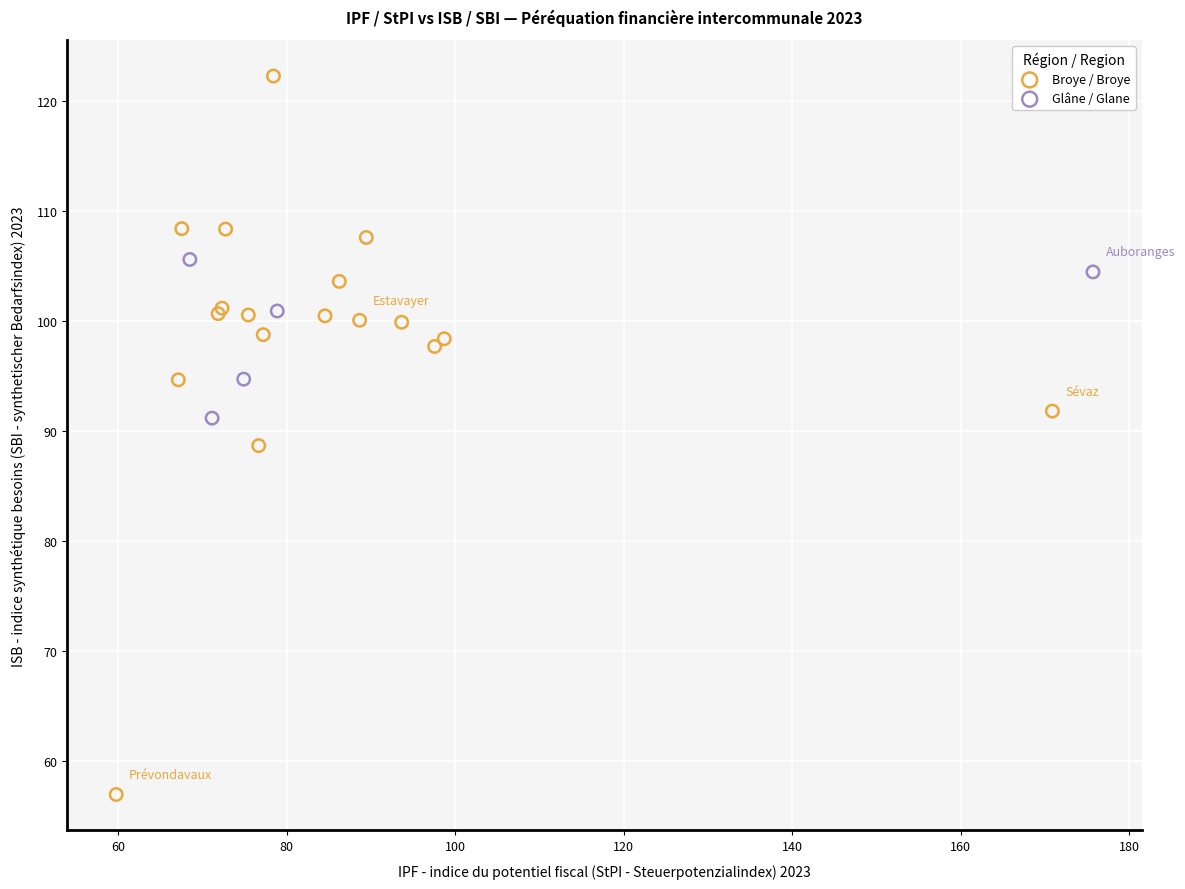

Which series has the widest spread of Y values?

Broye / Broye